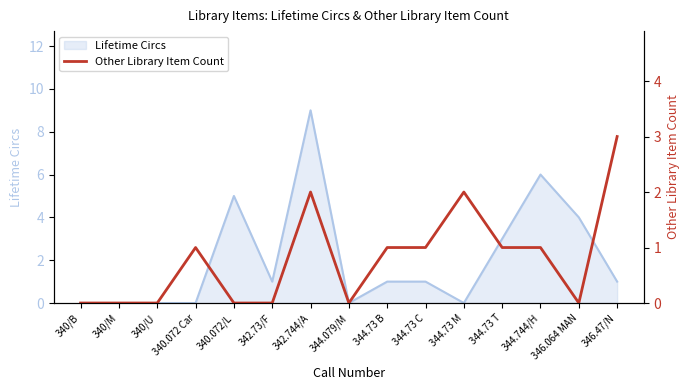

The Lifetime Circs series shows -5 at 344.73 M. True or false?

False